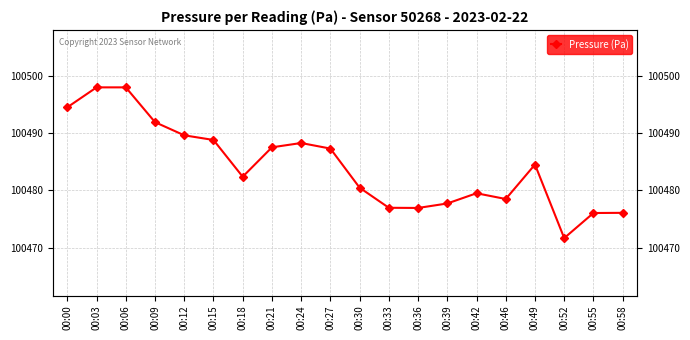

What is the value of the 18th point from the left?

100471.7